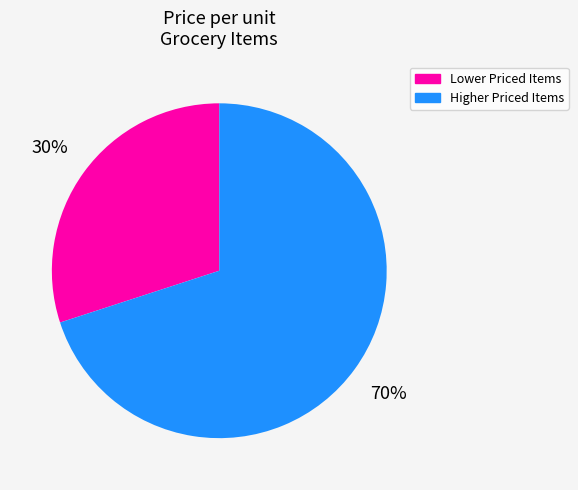

Count the number of slices in the pie.

2